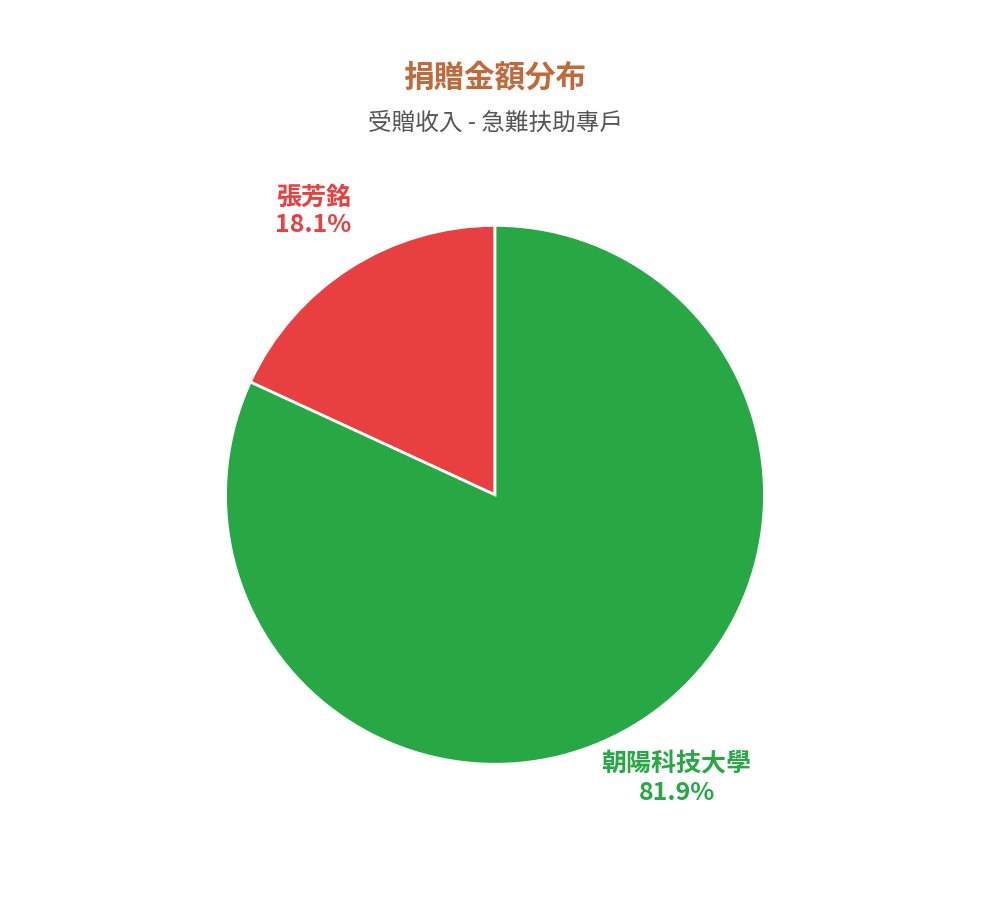

What portion of the pie excludes 朝陽科技大學?

18.1%